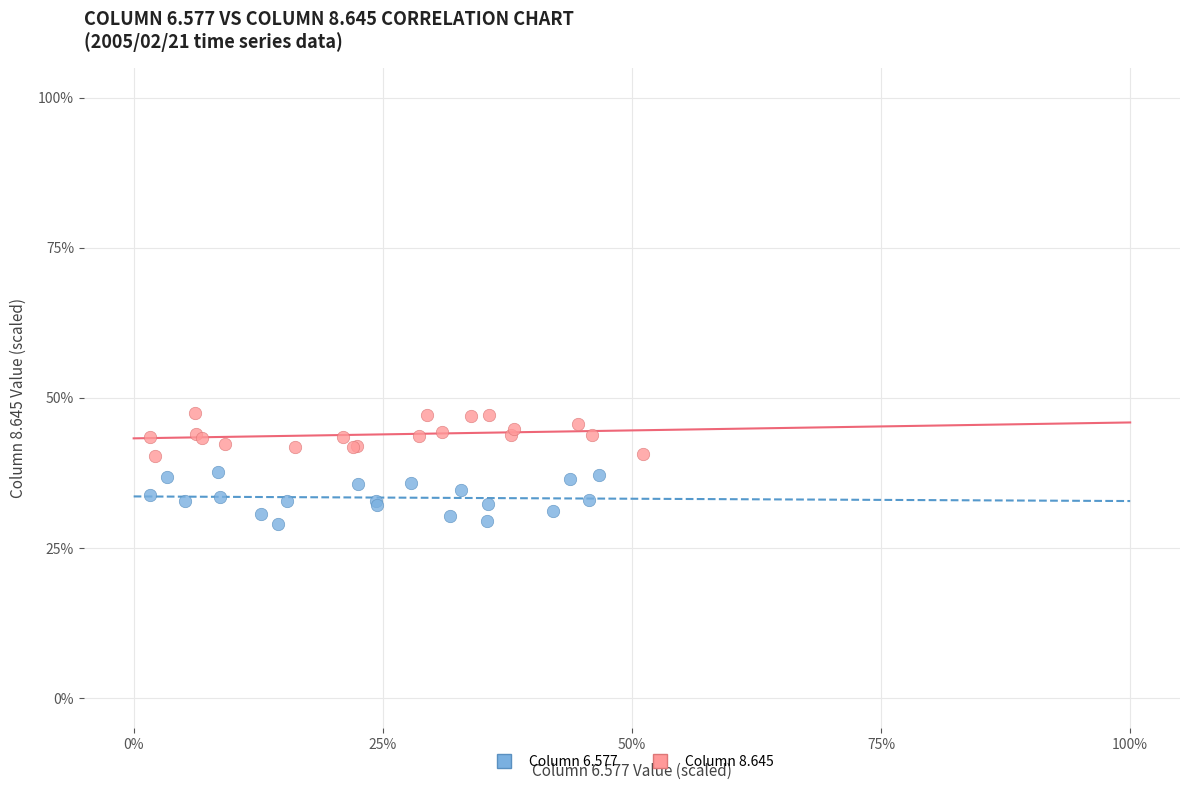

Which series contains the lowest Y value?

Column 6.577